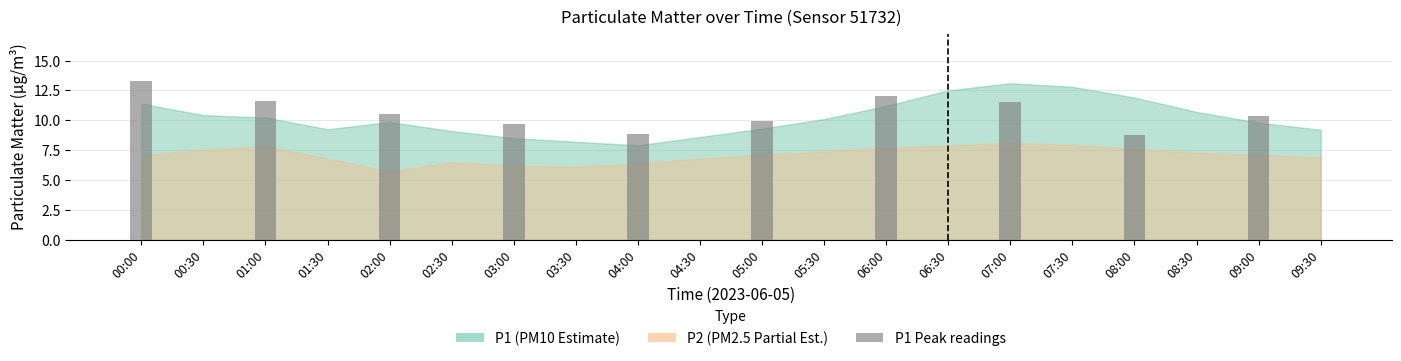

Where does the data first go above 8?

00:00